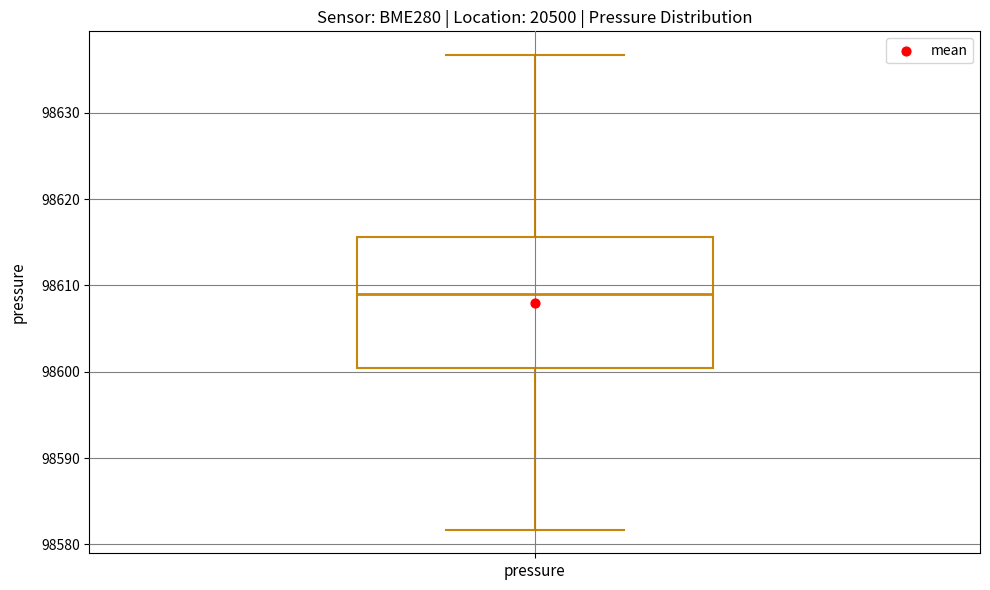

Read this box plot against the y-axis: the position of the median line, the range covered by the box, and the ends of both whiskers. The values are not printed on the chart, so give them approximately, as read against the axis.

median 98609, box 98600 to 98616, whiskers 98582 to 98637